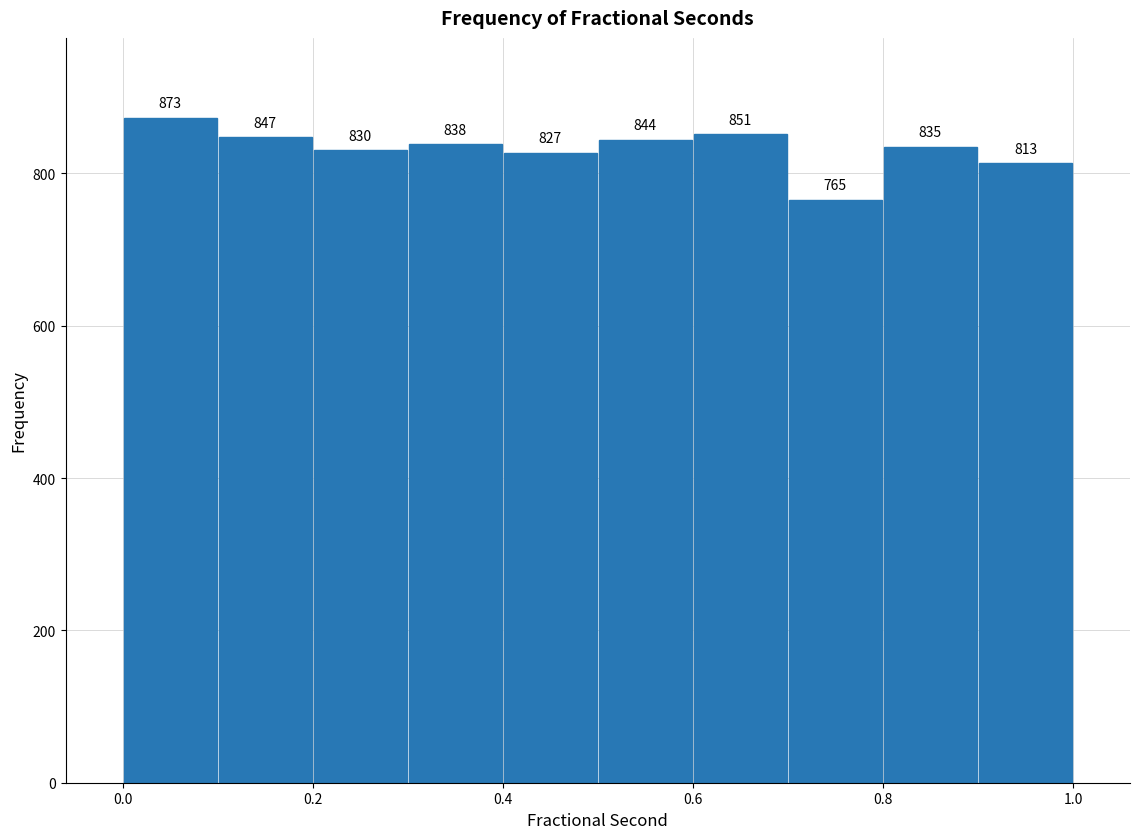

Which range on the x-axis has the tallest bar?

0.0 to 0.1